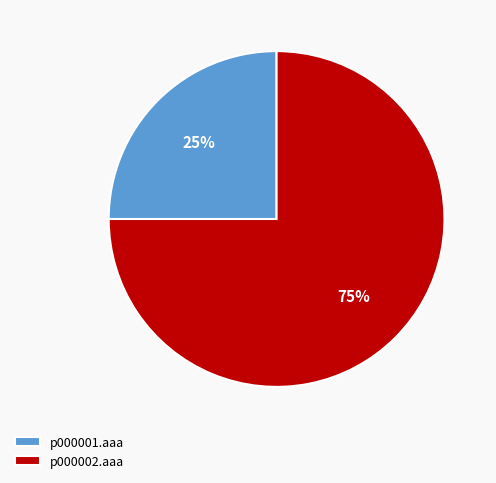

Rank the categories by value from lowest to highest.

p000001.aaa, p000002.aaa